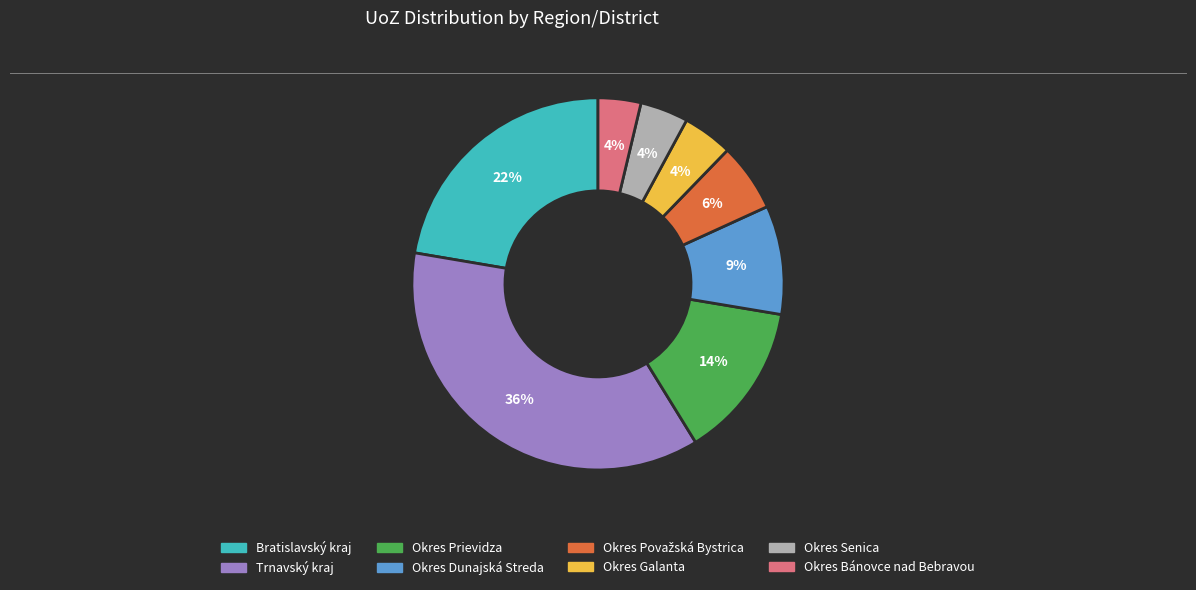

Does any single category account for the majority?

No